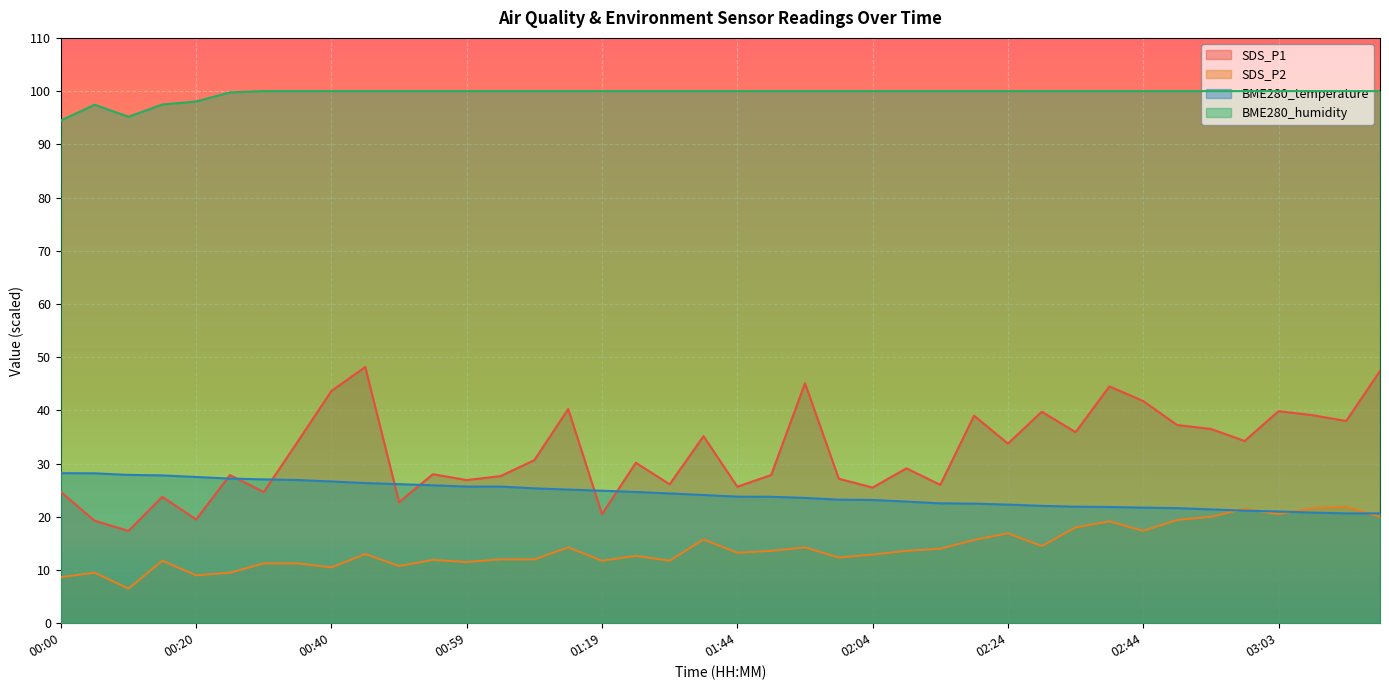

Is the value of SDS_P2 at 02:29 greater than the value of BME280_temperature at 00:40?

No